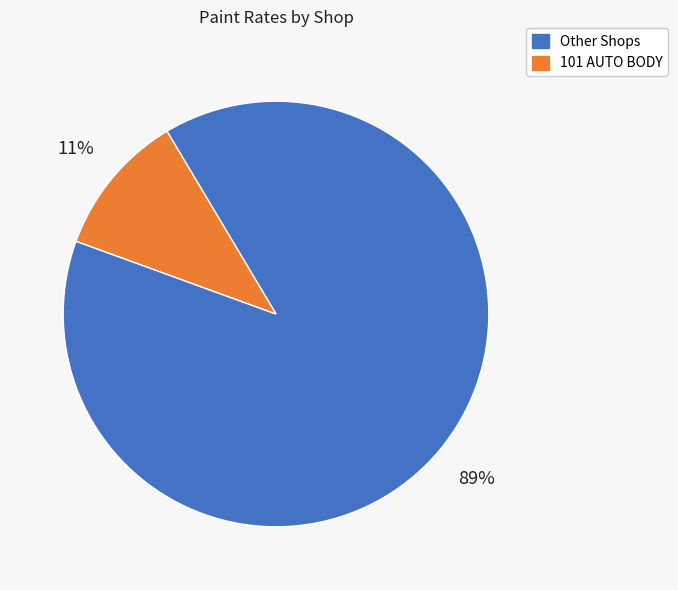

To the nearest percent, what is the difference between the largest and smallest slice percentages?

78%